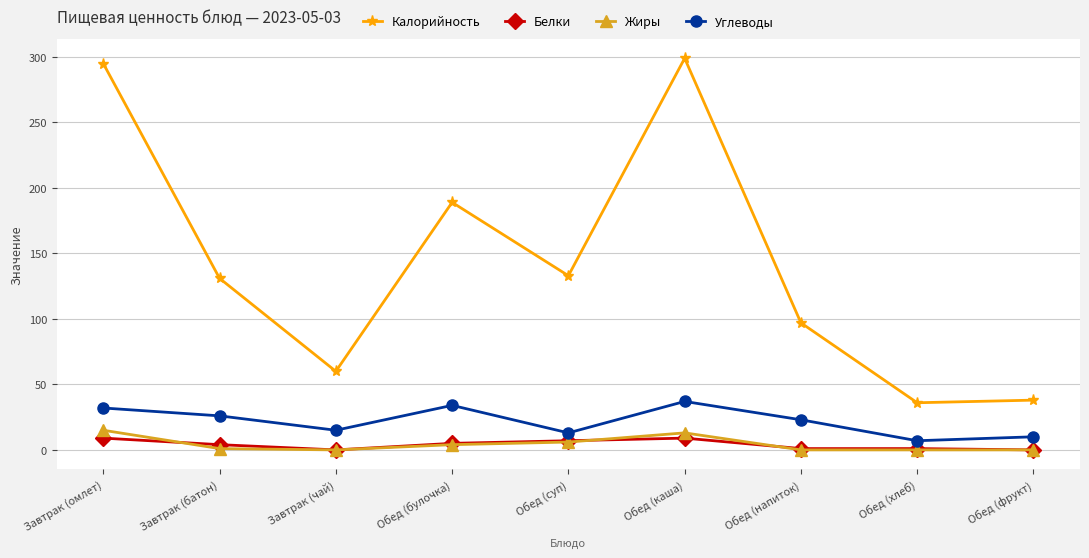

What is the total value across all series at Завтрак (батон)?

162